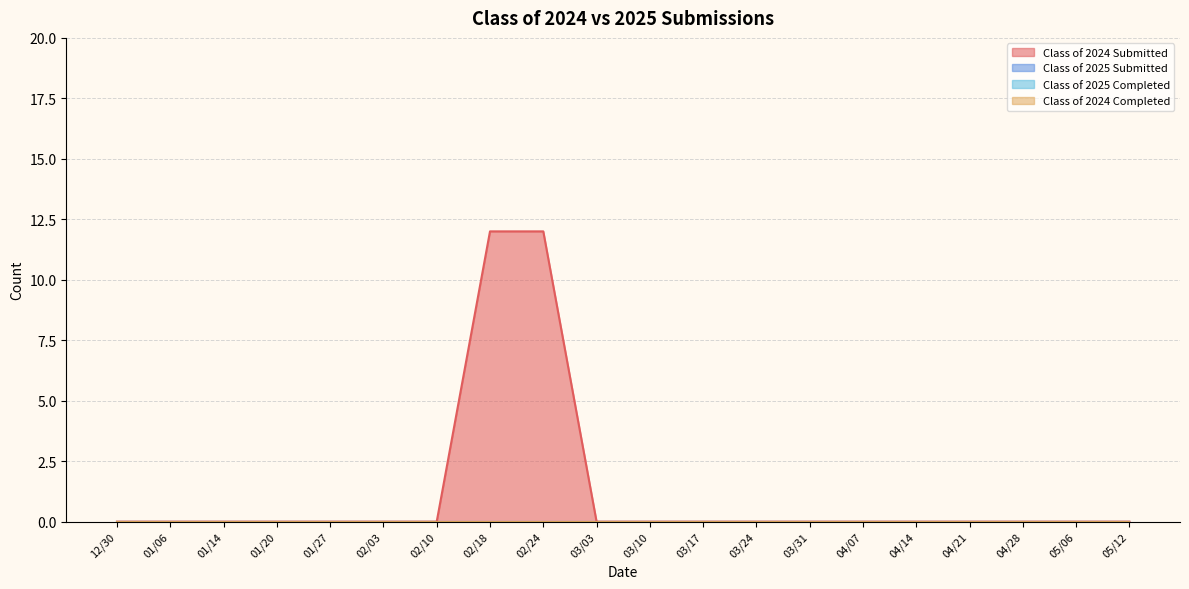

Count the number of data series in this chart.

4